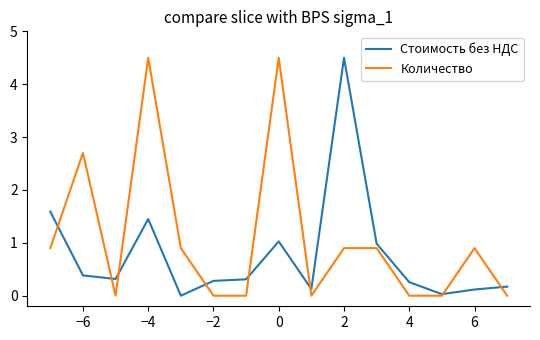

Which series has the largest total across all categories?

Количество